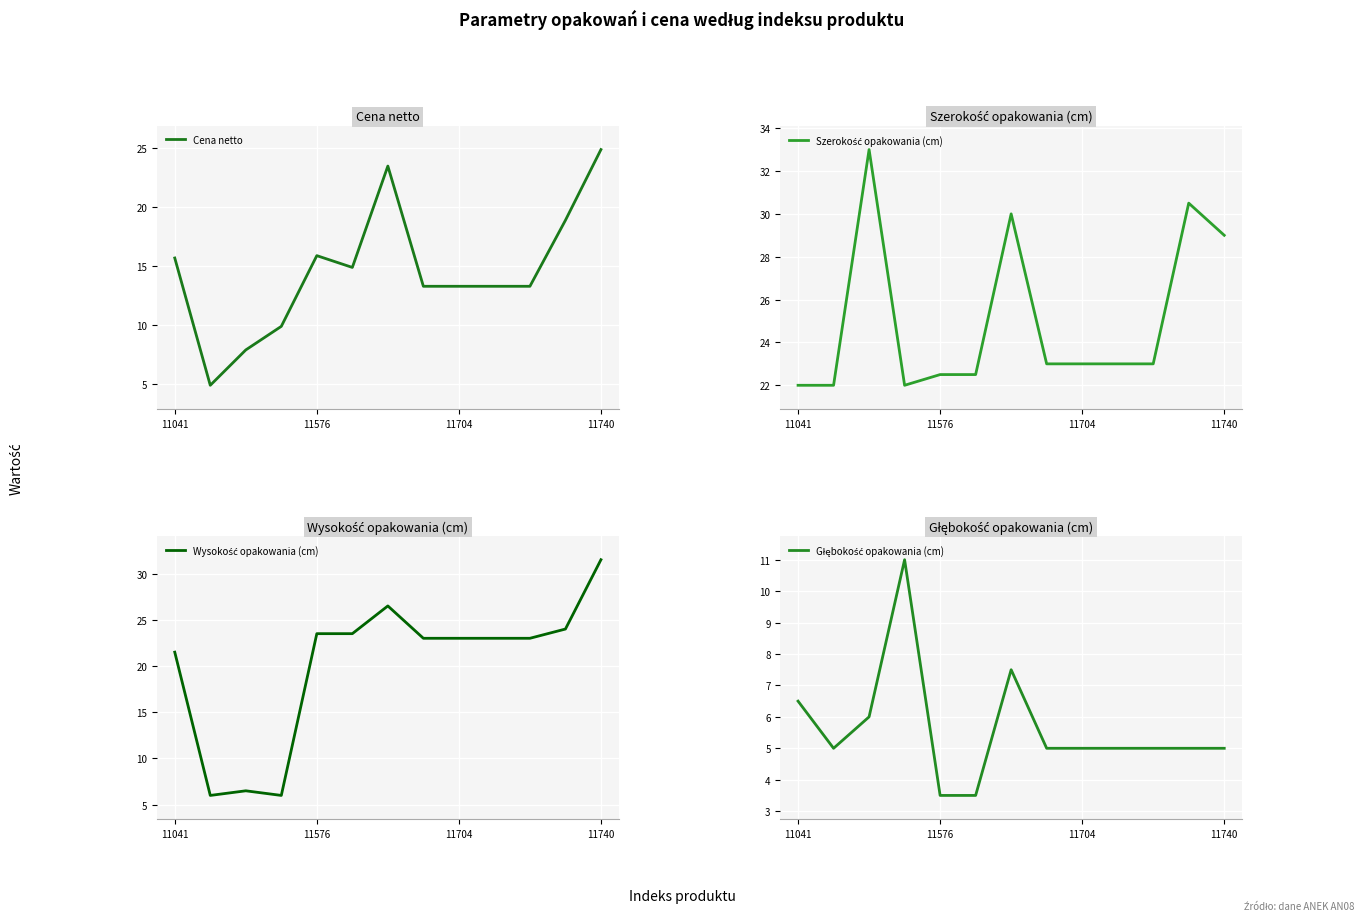

Is it true that Szerokość opakowania (cm) equals 23.0 at 7?

True